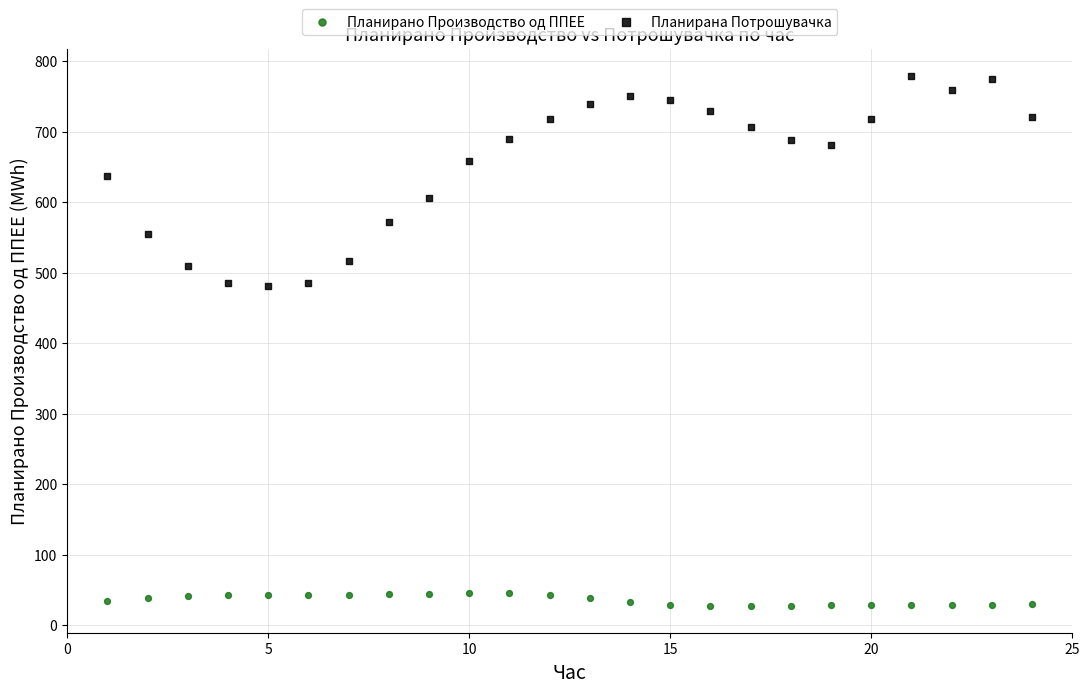

What are all the series names shown in the legend?

Планирано Производство од ППЕЕ, Планирана Потрошувачка